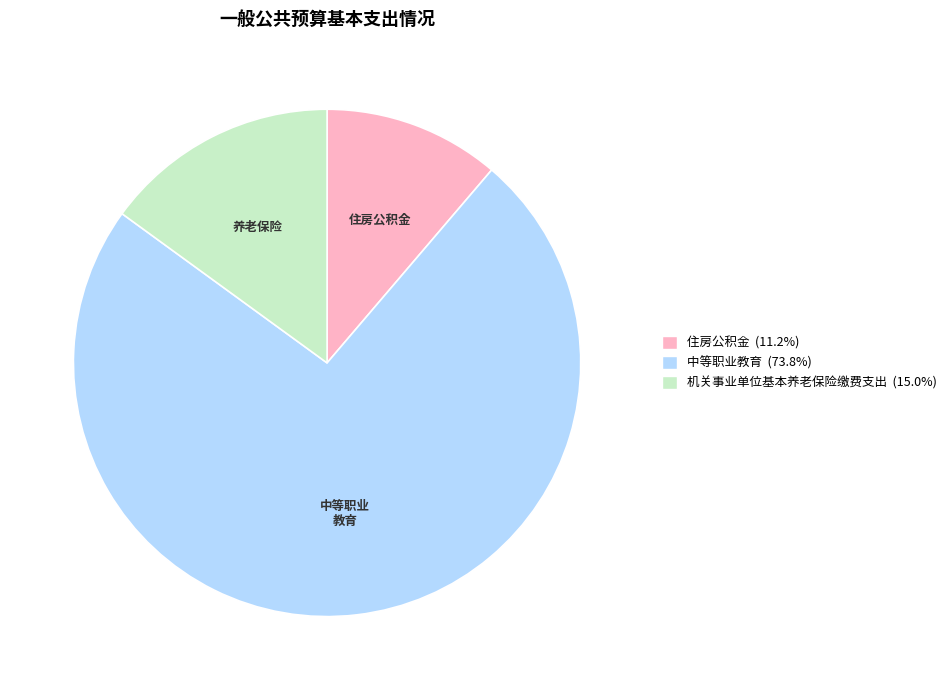

Is there a majority slice in this chart?

Yes